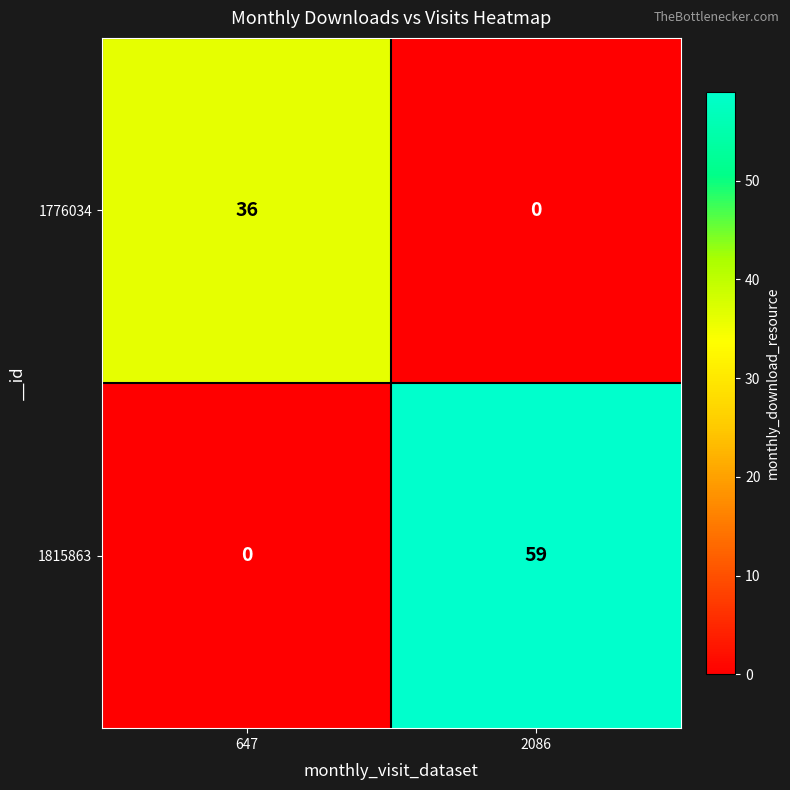

Which series has the largest total across all categories?

1815863